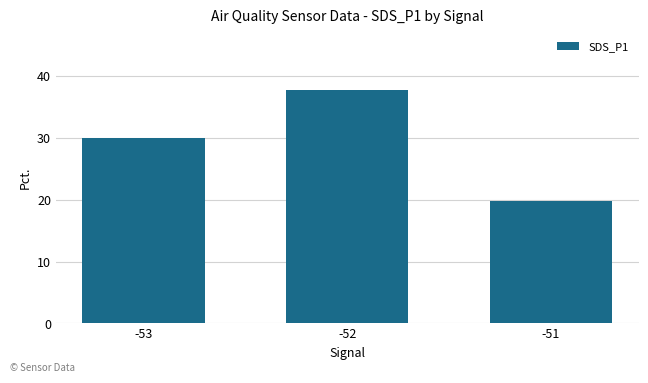

List the labels in order of value, largest first.

-52, -53, -51